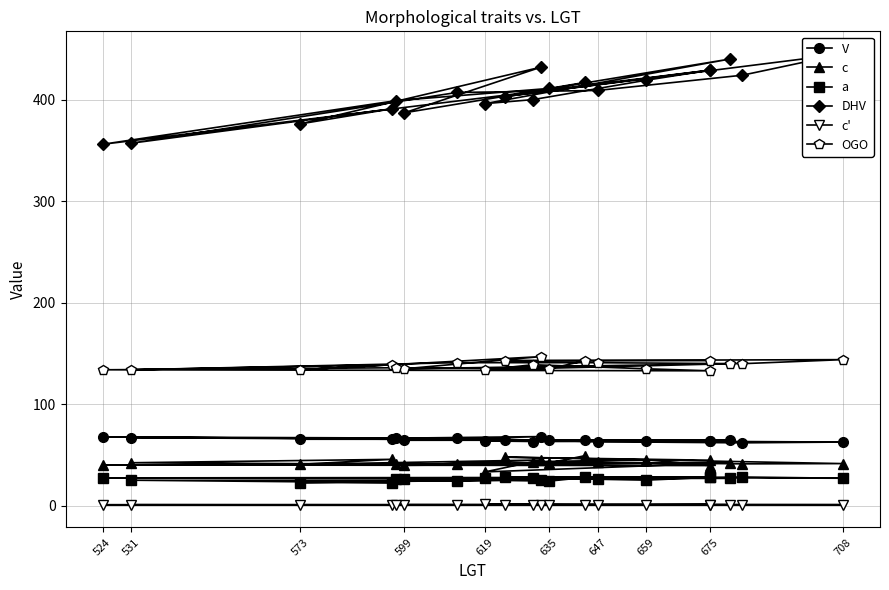

At how many categories does at least one series exceed 142?

20